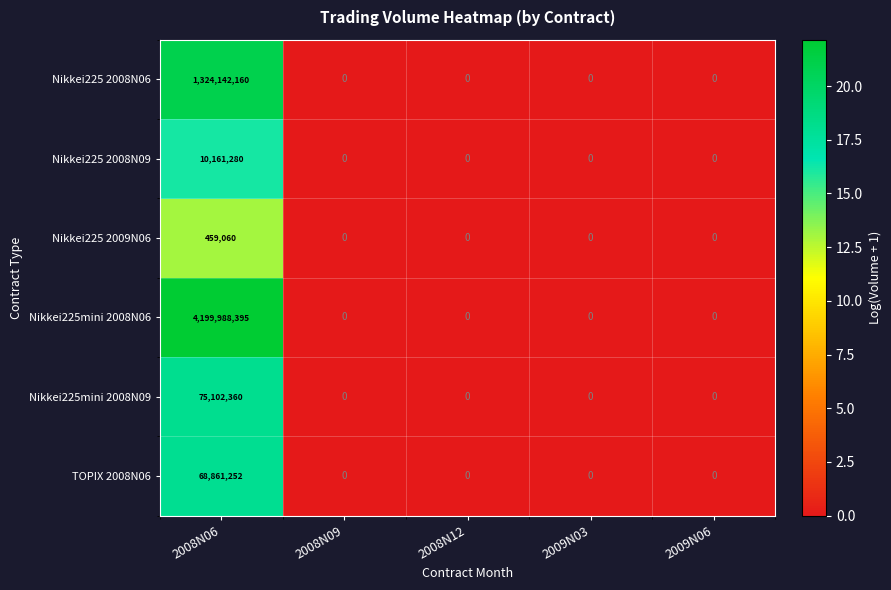

Between 2008N06 and 2009N03, which series saw the biggest shift?

Nikkei225mini 2008N06